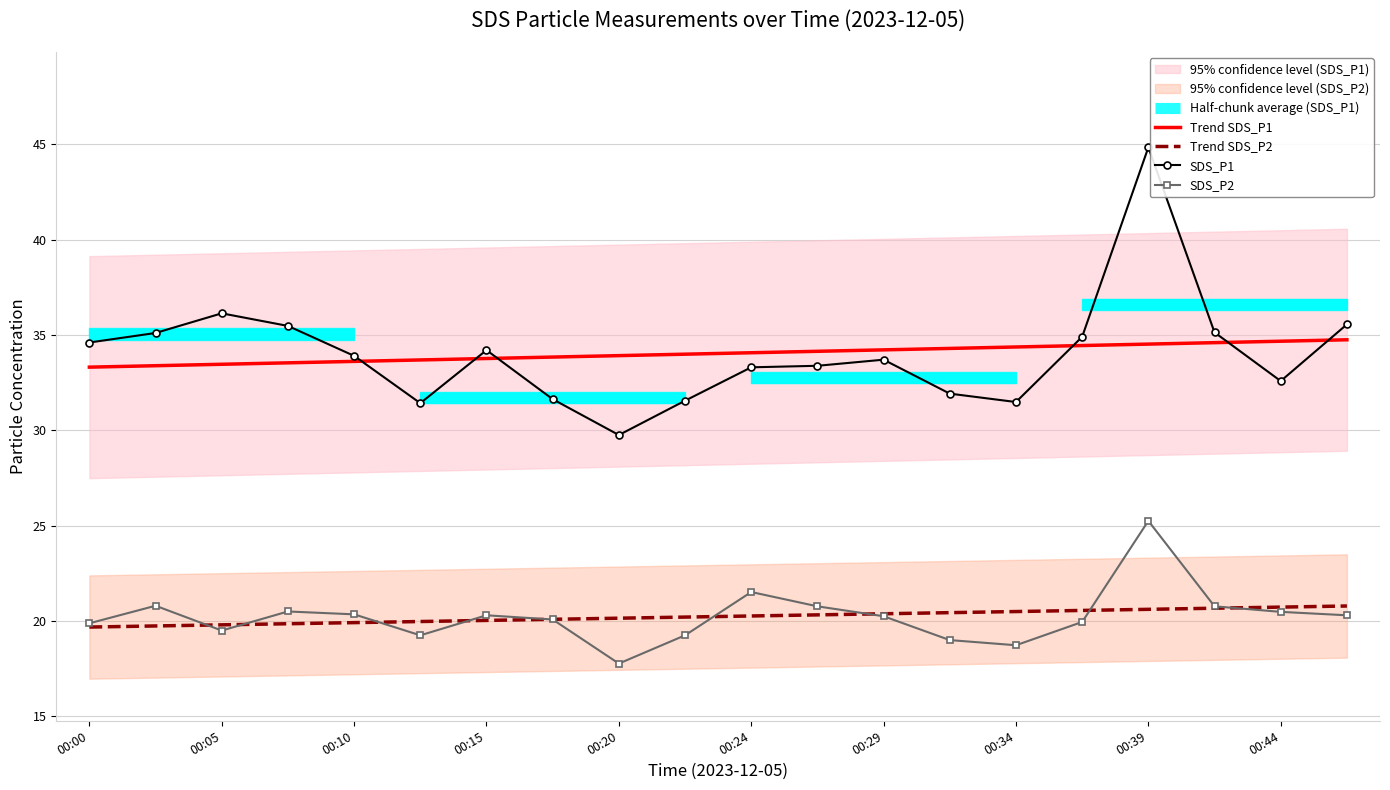

At which label does SDS_P1 reach its peak?

00:39